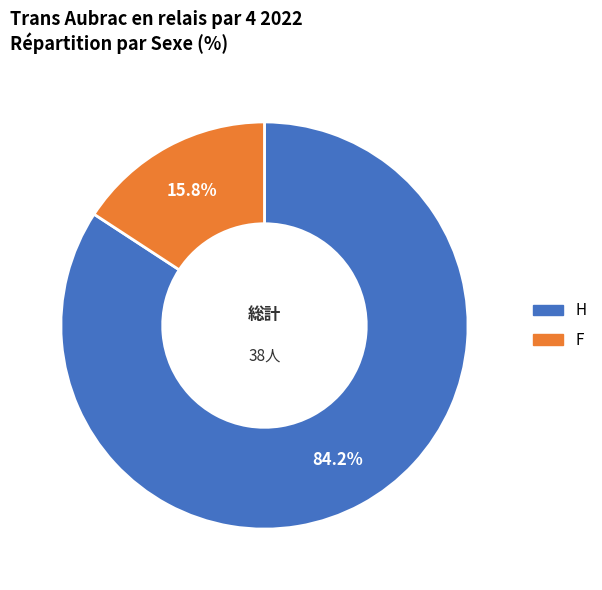

To the nearest percent, what is the difference between the largest and smallest slice percentages?

68%